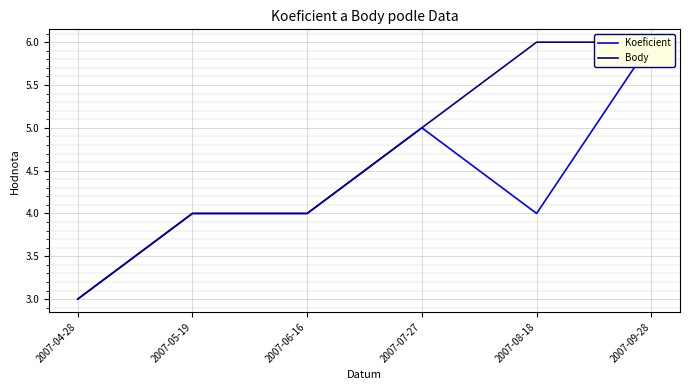

What is the label of the 3rd point from the right?

2007-07-27